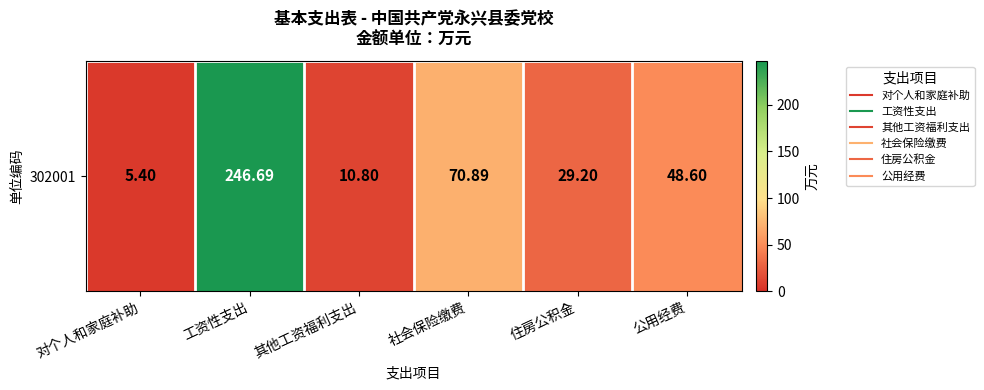

What is the minimum value shown in the chart?

5.4